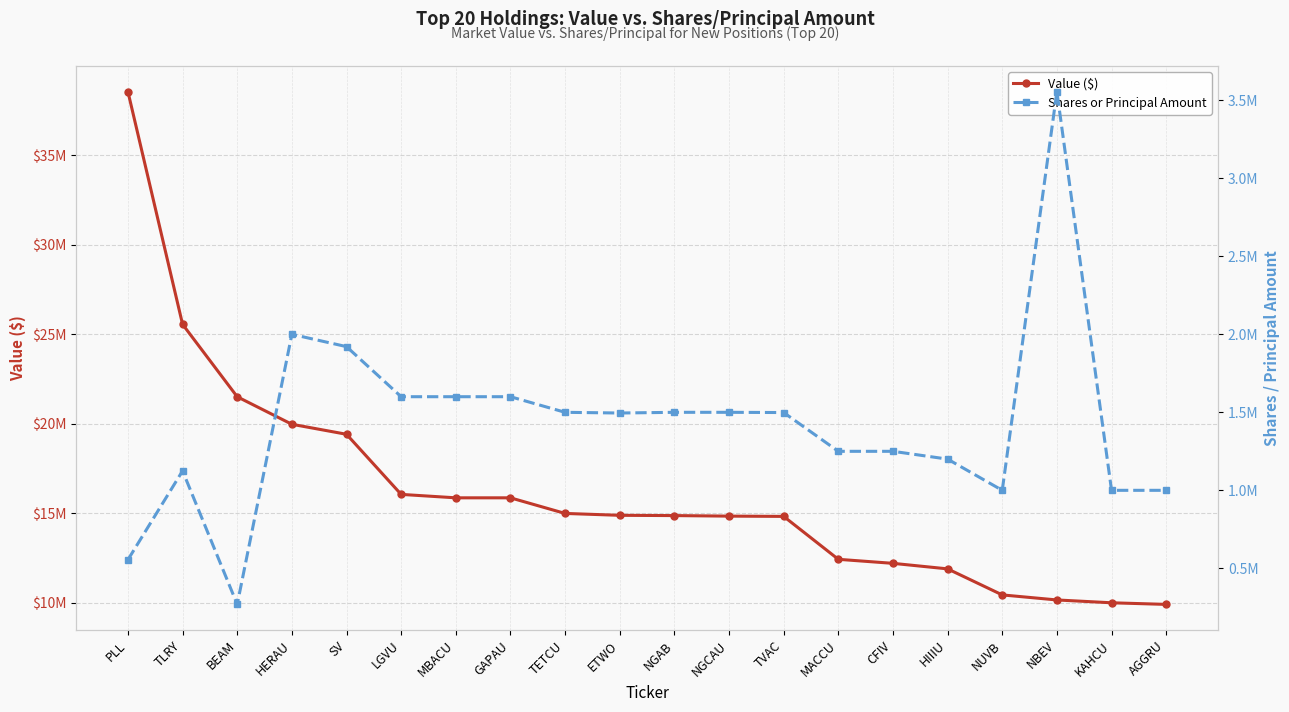

Reading left to right, transcribe all the data shown in this chart.

Value ($): PLL=38557000	TLRY=25562000	BEAM=21516000	HERAU=19980000	SV=19421000	LGVU=16064000	MBACU=15872000	GAPAU=15872000	TETCU=15000000	ETWO=14895000	NGAB=14880000	NGCAU=14850000	TVAC=14835000	MACCU=12438000	CFIV=12213000	HIIIU=11904000	NUVB=10450000	NBEV=10168000	KAHCU=10010000	AGGRU=9920000
Shares or Principal Amount: PLL=554856	TLRY=1124600	BEAM=268820	HERAU=2000000	SV=1921000	LGVU=1600000	MBACU=1600000	GAPAU=1600000	TETCU=1500000	ETWO=1495450	NGAB=1500000	NGCAU=1500000	TVAC=1498500	MACCU=1250000	CFIV=1250000	HIIIU=1200000	NUVB=1000000	NBEV=3555400	KAHCU=1000000	AGGRU=1000000